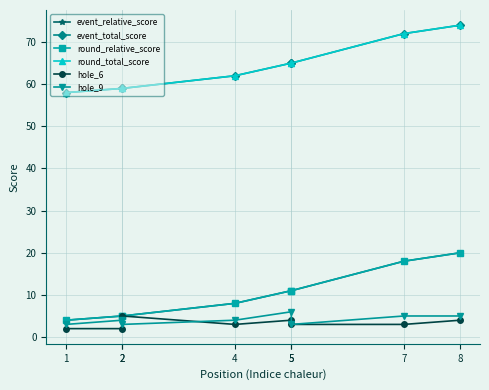

How many lines are shown in the chart?

6